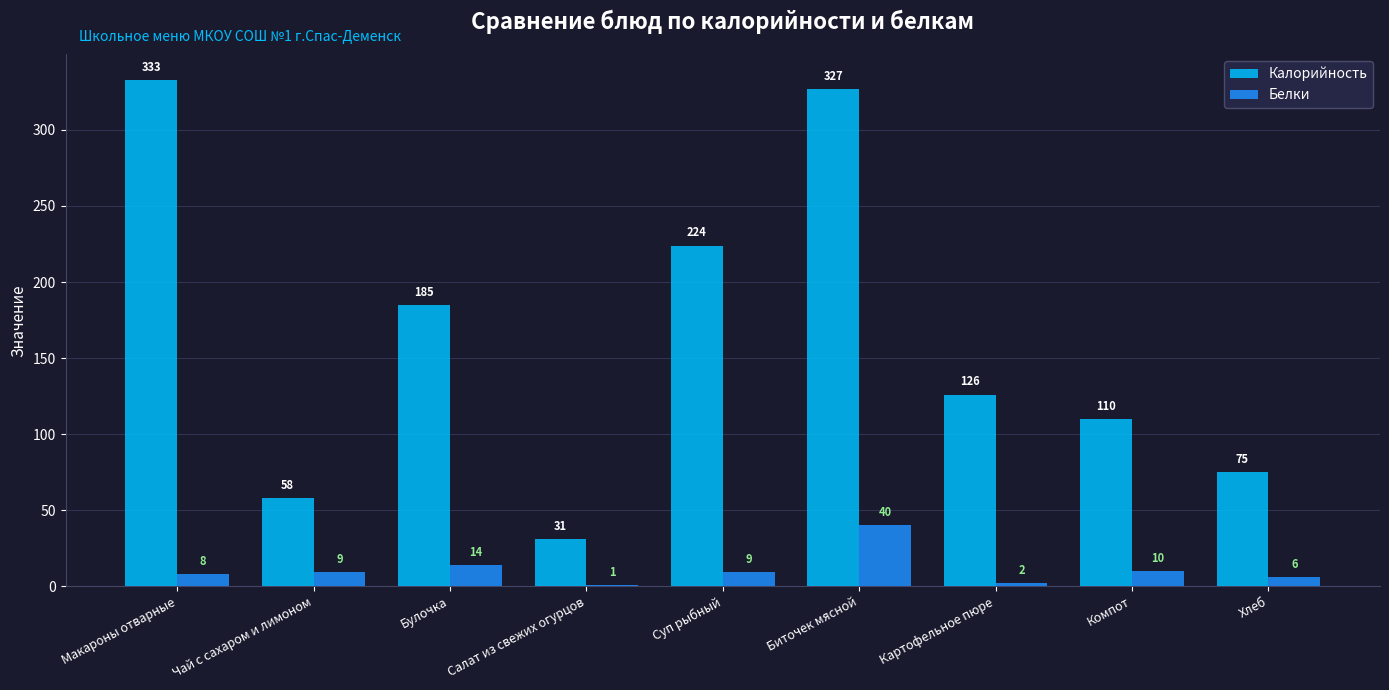

What is the total value across all series at Булочка?

199